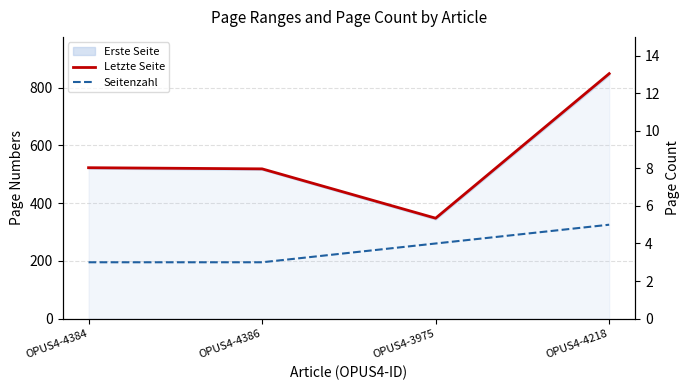

What is the maximum value for Letzte Seite?

849